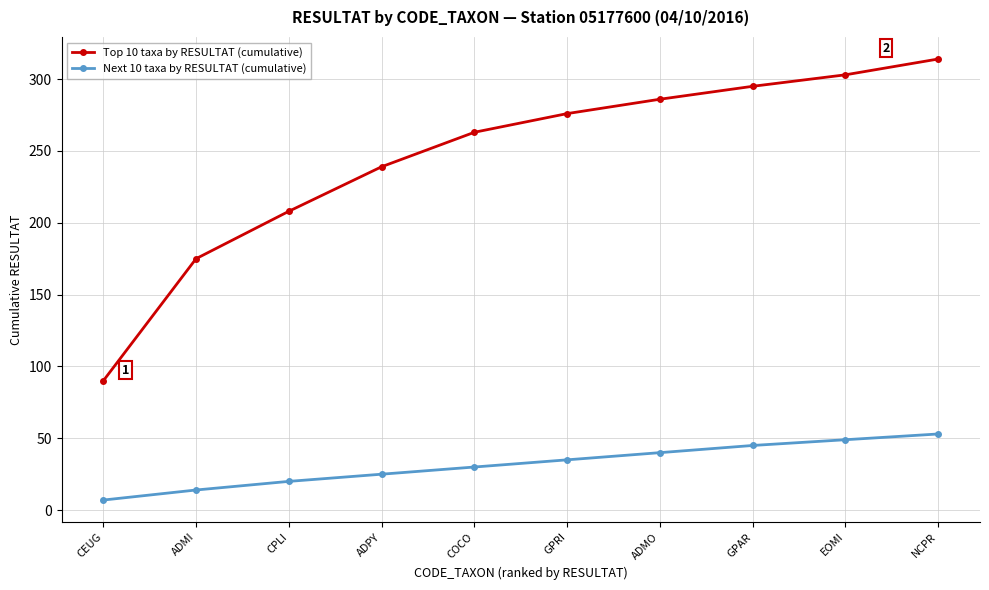

Is this an area chart (filled region under the line)?

No